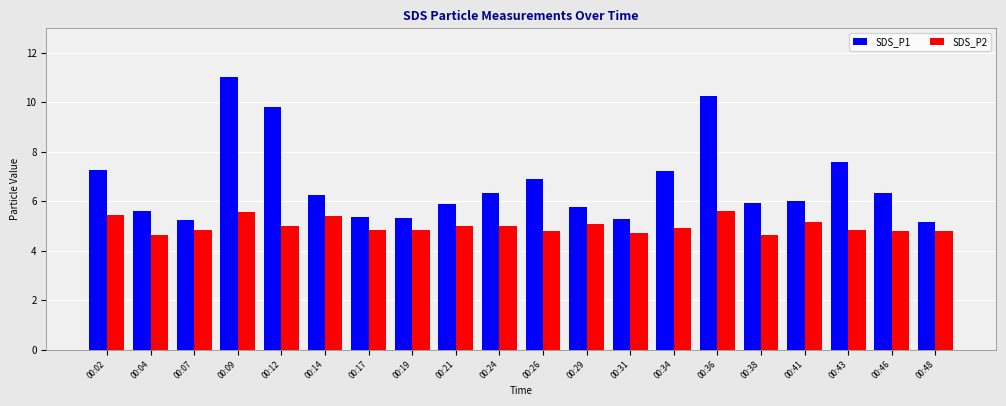

What value does the SDS_P2 series have at 00:02?

5.4